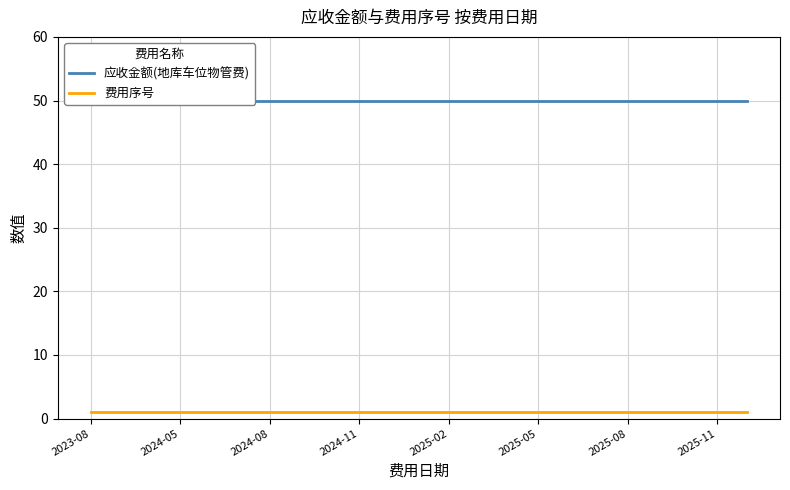

Count the number of categories in the chart.

23